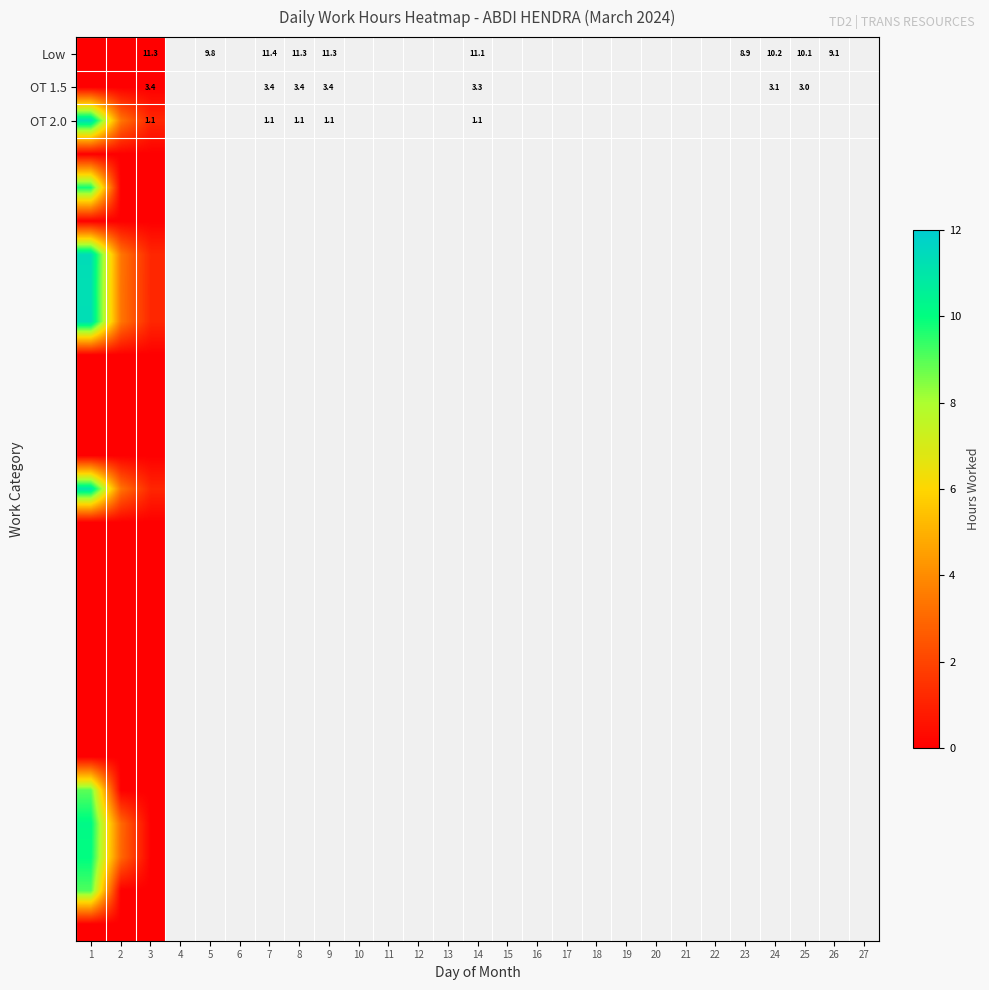

Between 1 and 3, which is larger?

1